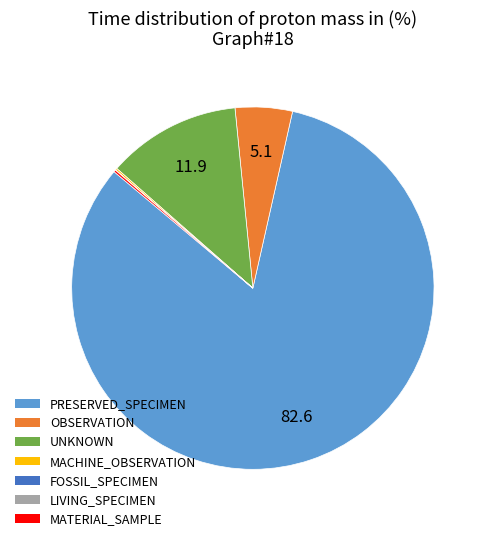

The OBSERVATION slice represents 14% of the pie. True or false?

False